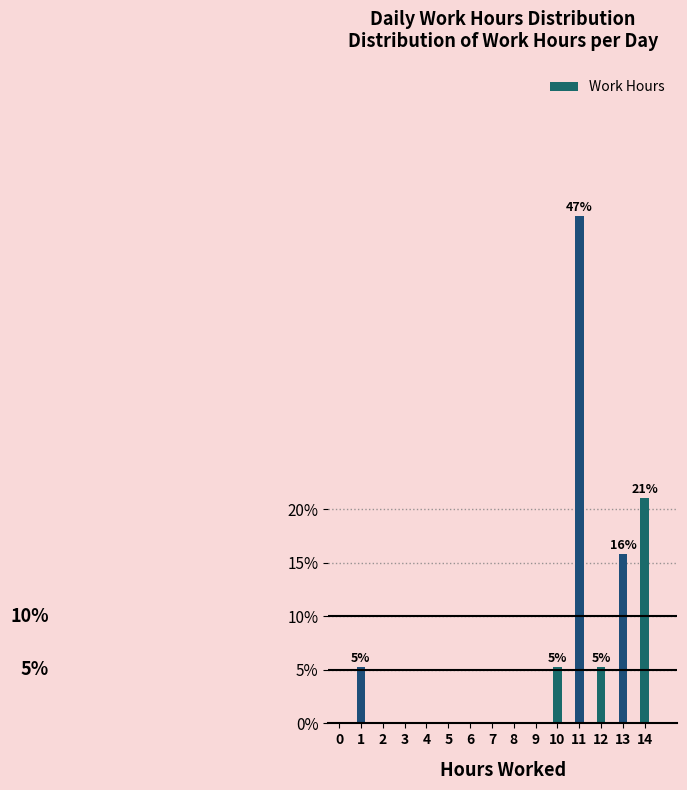

Reading left to right, transcribe all the data shown in this chart.

0=0.0	1=5.3	2=0.0	3=0.0	4=0.0	5=0.0	6=0.0	7=0.0	8=0.0	9=0.0	10=5.3	11=47.4	12=5.3	13=15.8	14=21.1